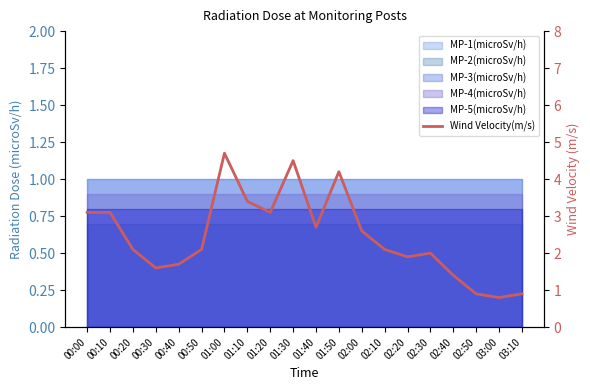

Reading left to right, list all the values displayed in this chart.

3.1	3.1	2.1	1.6	1.7	2.1	4.7	3.4	3.1	4.5	2.7	4.2	2.6	2.1	1.9	2.0	1.4	0.9	0.8	0.9